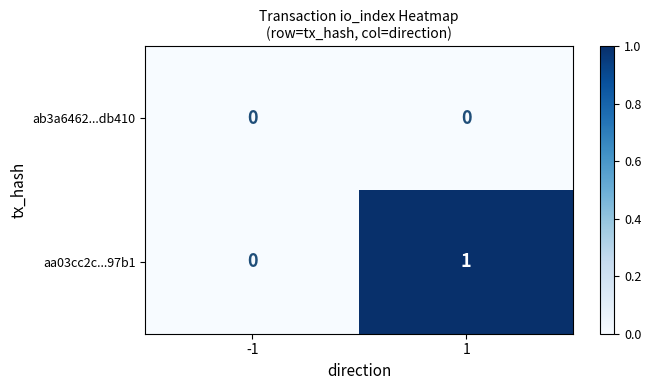

Rank the categories by aa03cc2c...97b1 value from highest to lowest.

1, -1